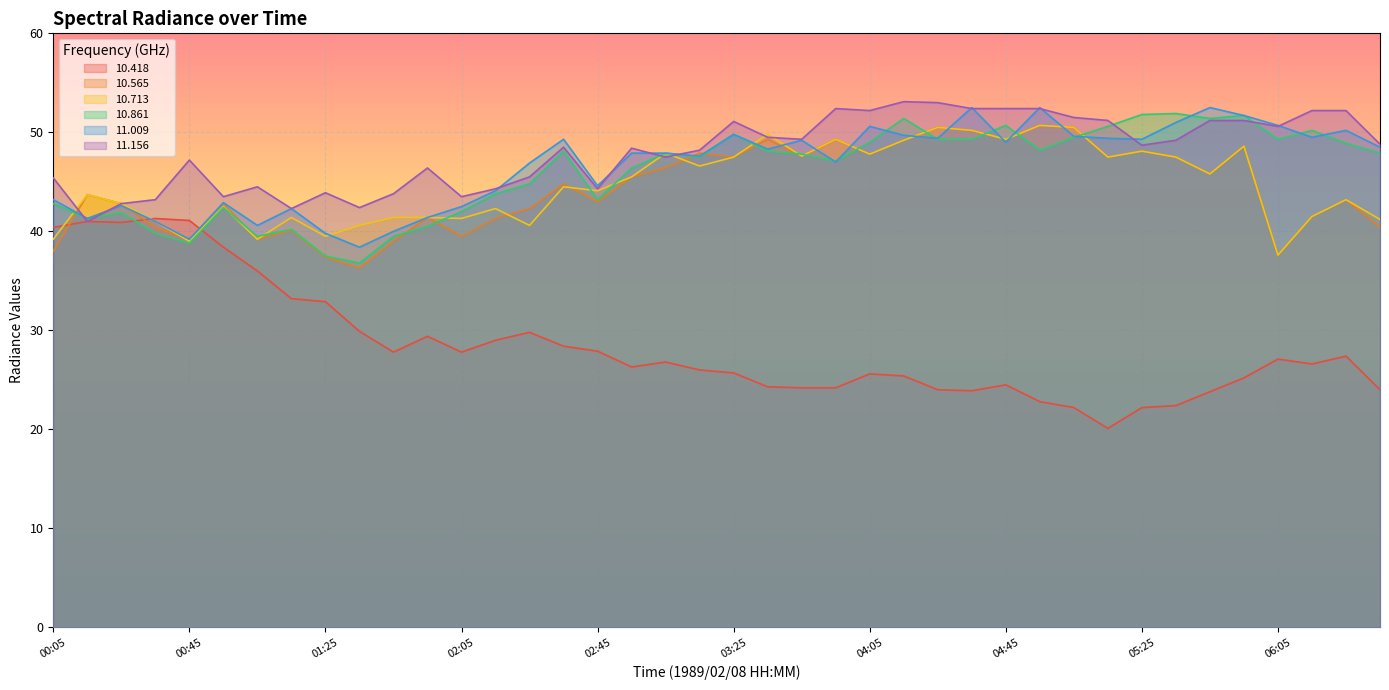

How many data points in  10.861 are less than 47?

17